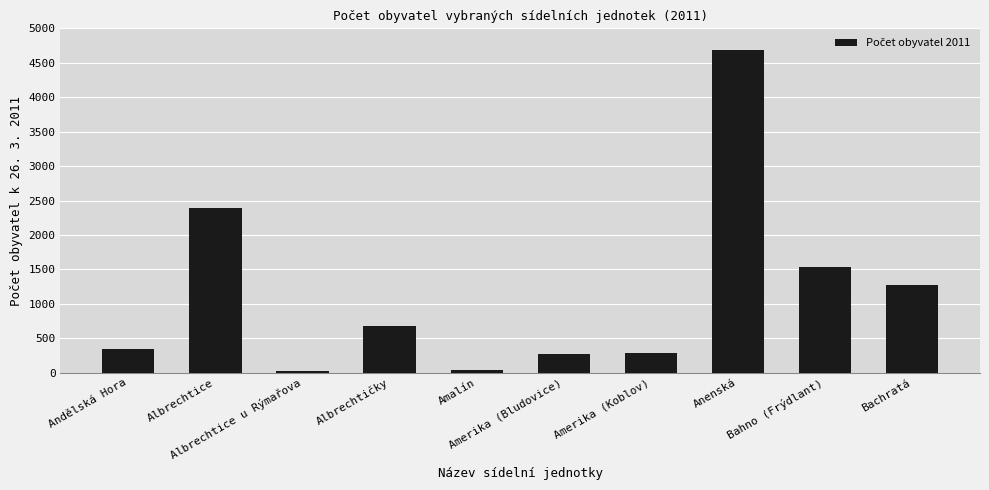

What is the greatest value displayed?

4683